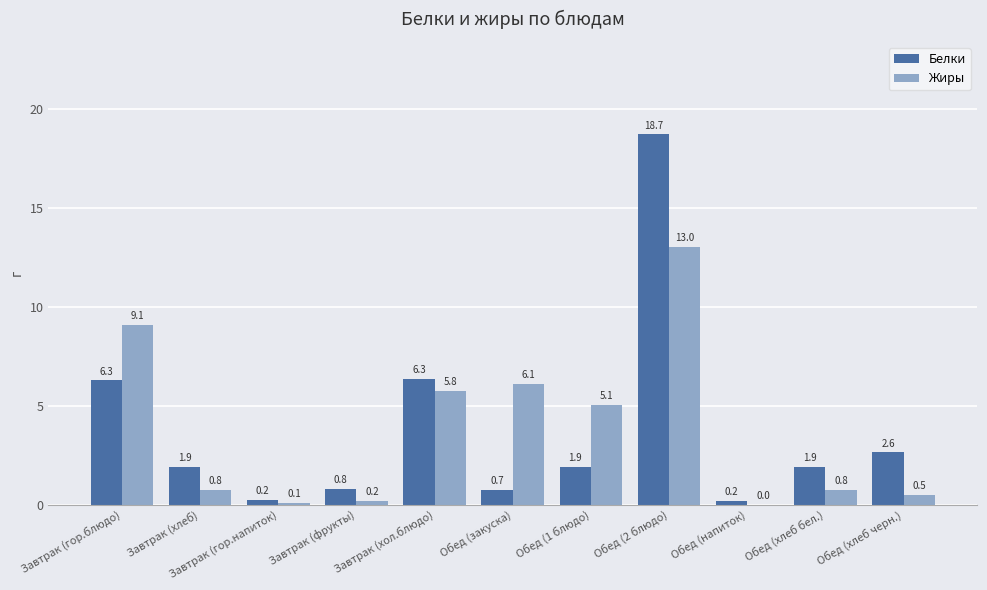

At which category is the sum across all series the highest?

Обед (2 блюдо)